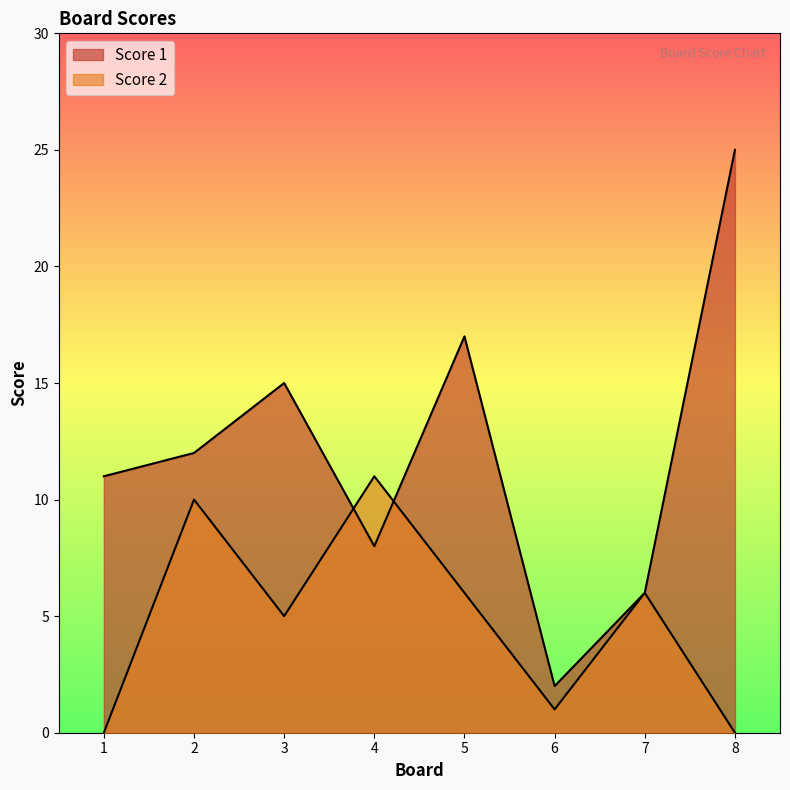

Which series ends up on top after the final intersection of Score 1 and Score 2?

Score 1